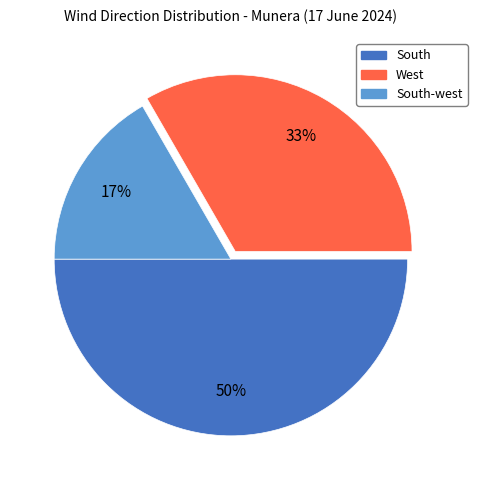

Count the number of slices in the pie.

3